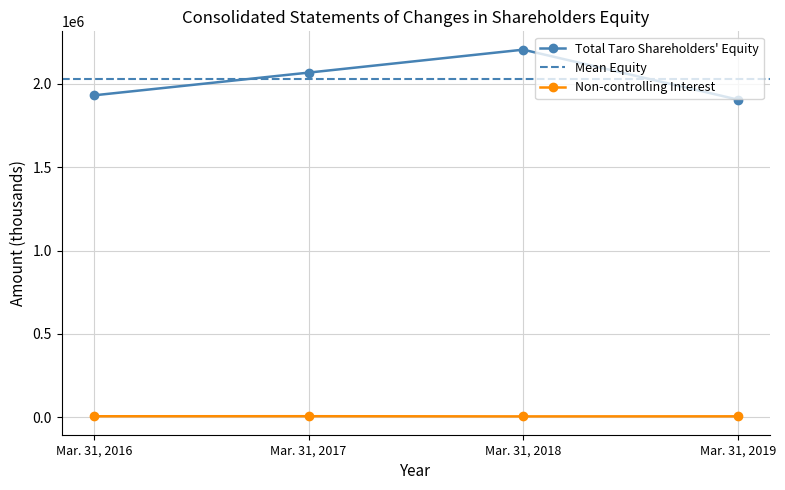

Is the value of Non-controlling Interest at Mar. 31, 2019 greater than the value of Total Taro Shareholders Equity at Mar. 31, 2016?

No